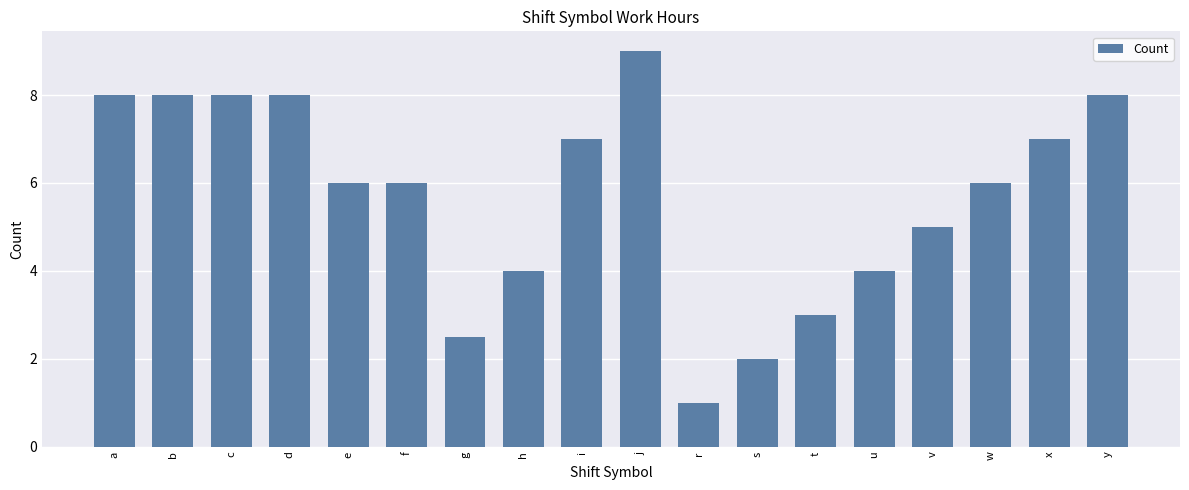

What value does the data have at r?

1.0